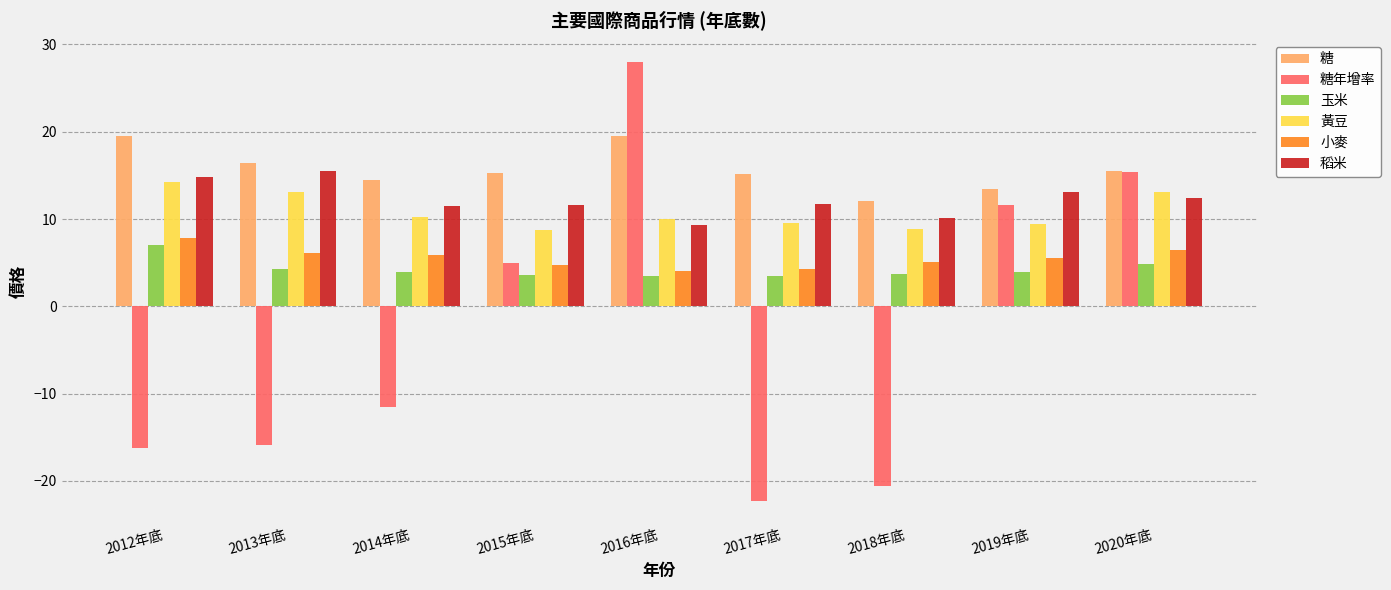

What is the maximum value shown in the chart?

28.0